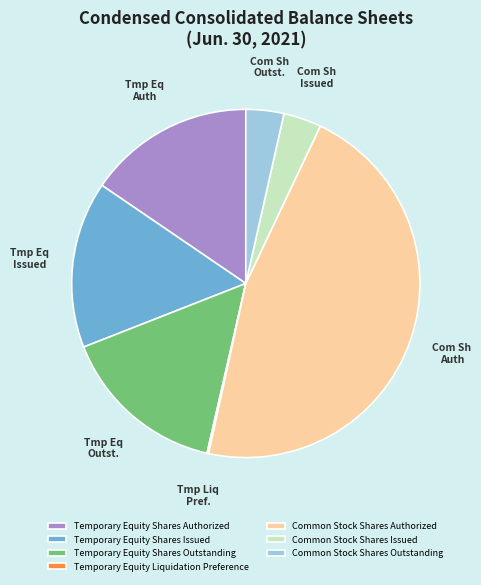

Which slice is the largest?

Common Stock Shares Authorized